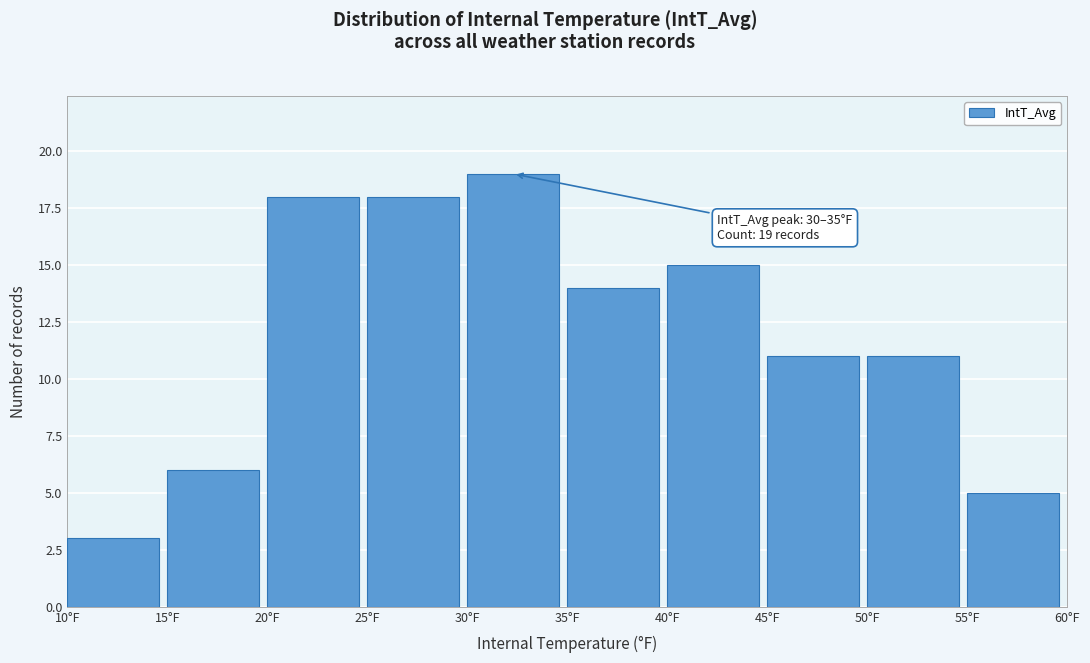

Over which range of the x-axis is the bar tallest?

30 to 35